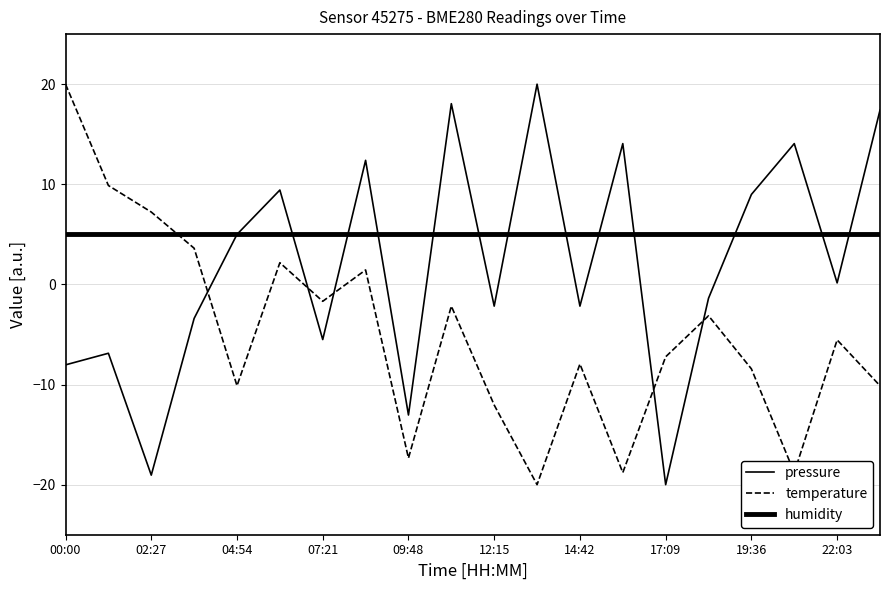

How many lines are shown in the chart?

3